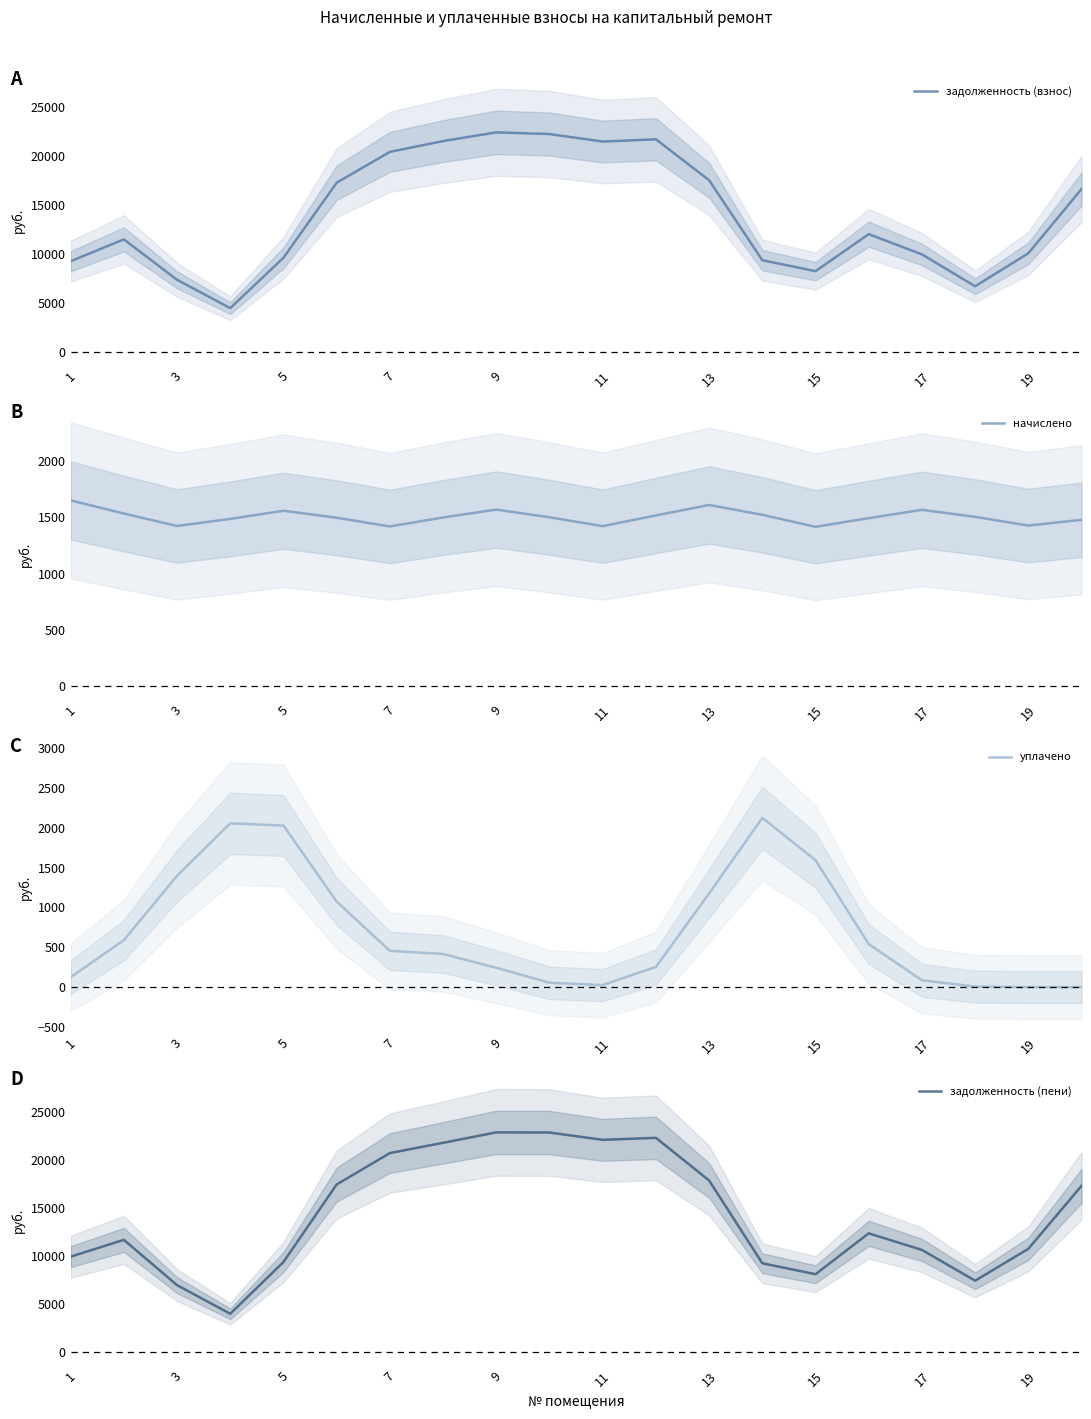

Rank the series by their maximum value, from highest to lowest.

задолженность (пени), задолженность (взнос), уплачено, начислено